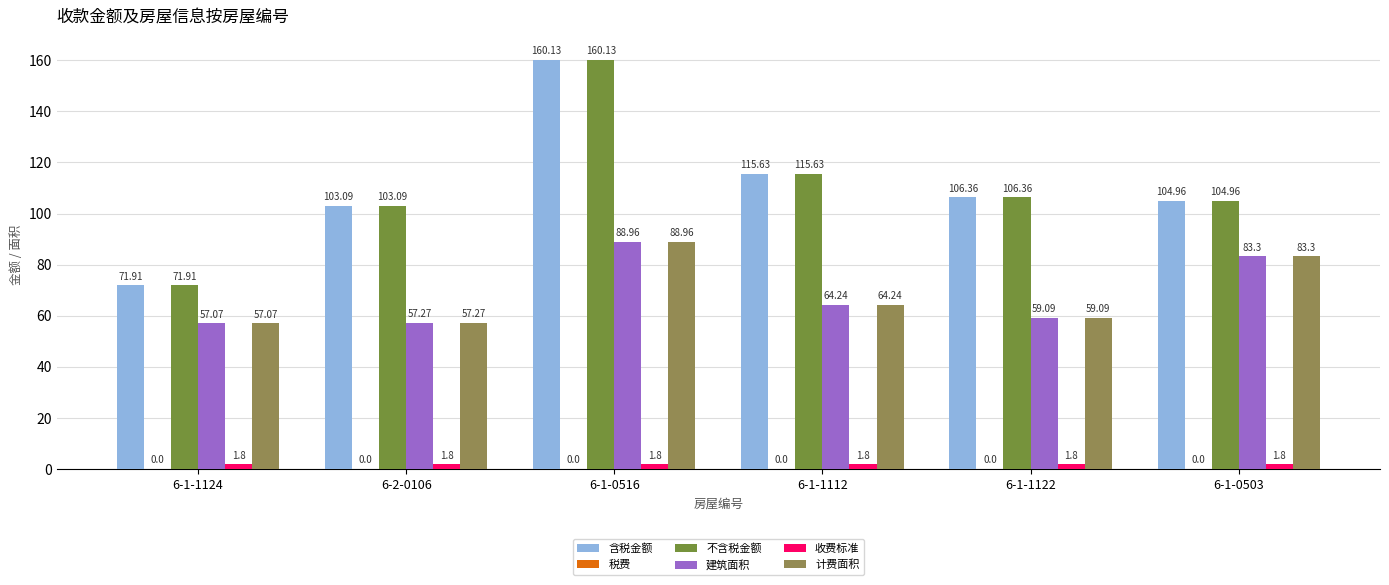

The value of 含税金额 at 6-1-1122 is 106.4. True or false?

True